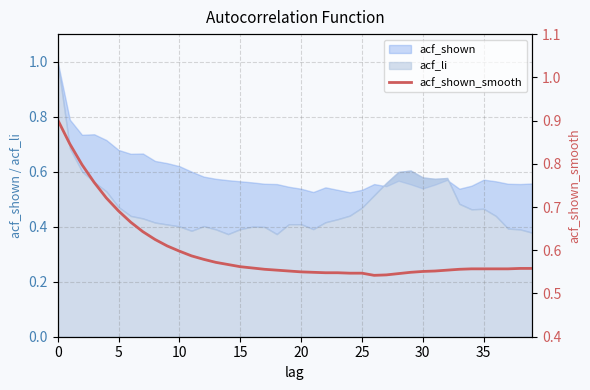

What is the label of the 28th point from the right?

12